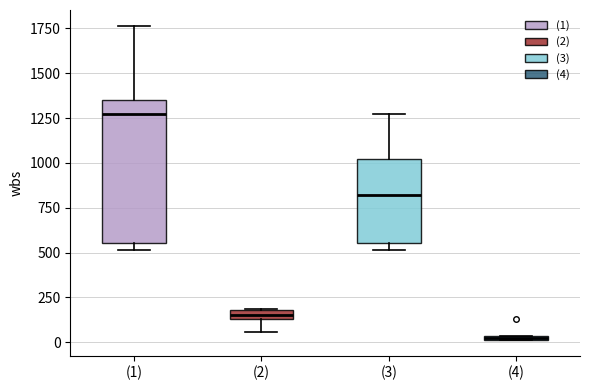

Where is the lower edge of the box for (3) on the y-axis? The values are not printed on the chart, so give them approximately, as read against the axis.

550